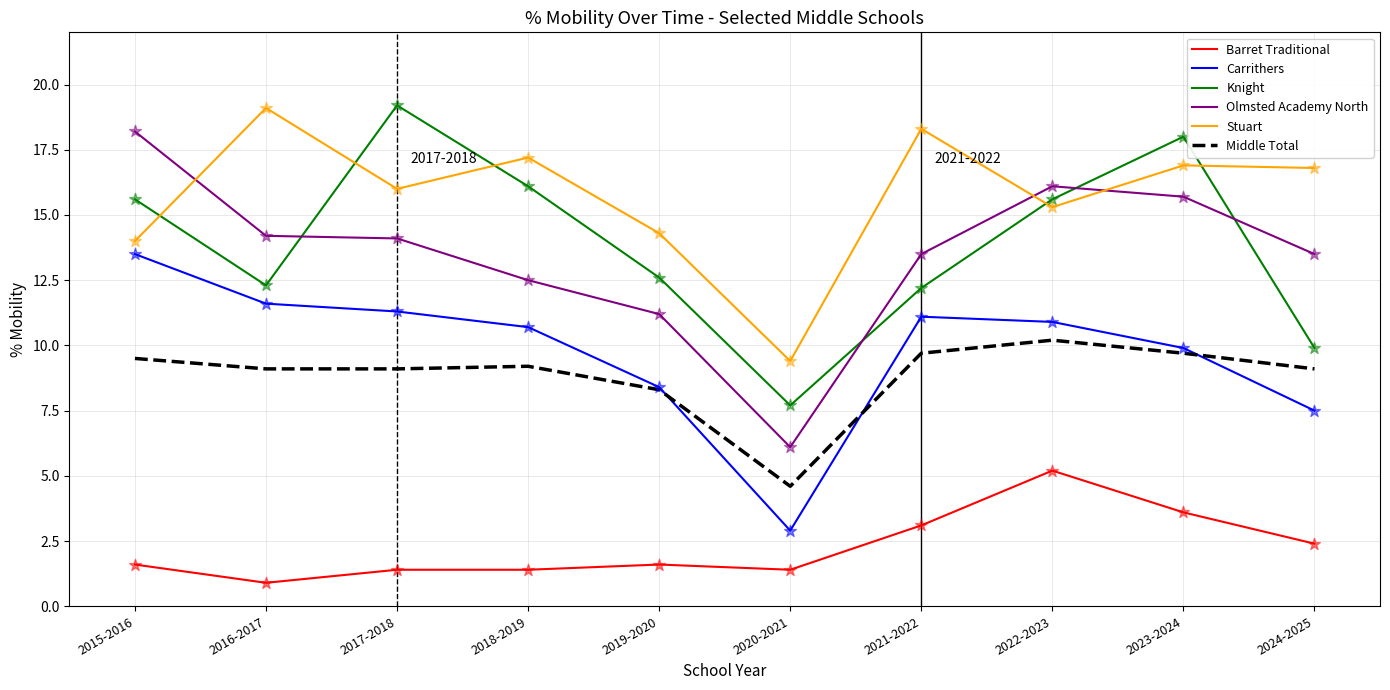

What is the total value across all series at 2015-2016?

72.4